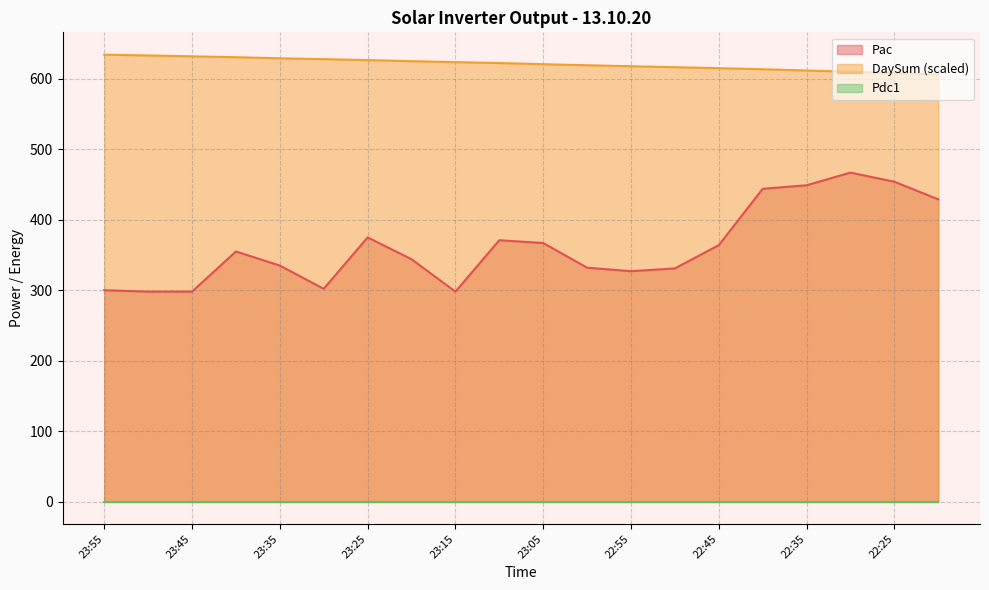

Where is the first local maximum for Pac?

23:40